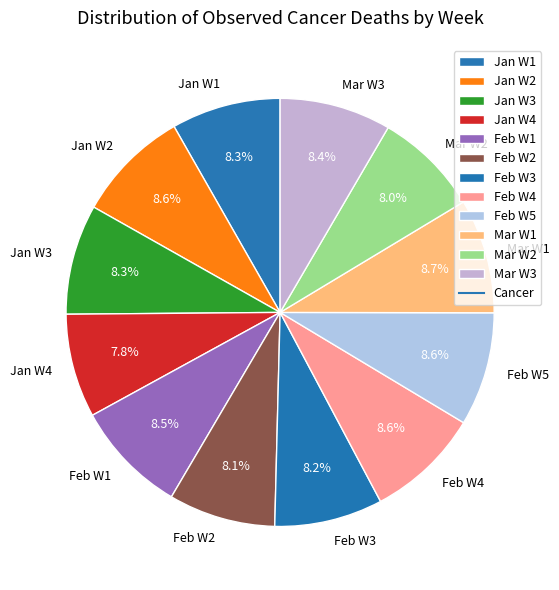

Is there any slice that represents more than half of the pie?

No